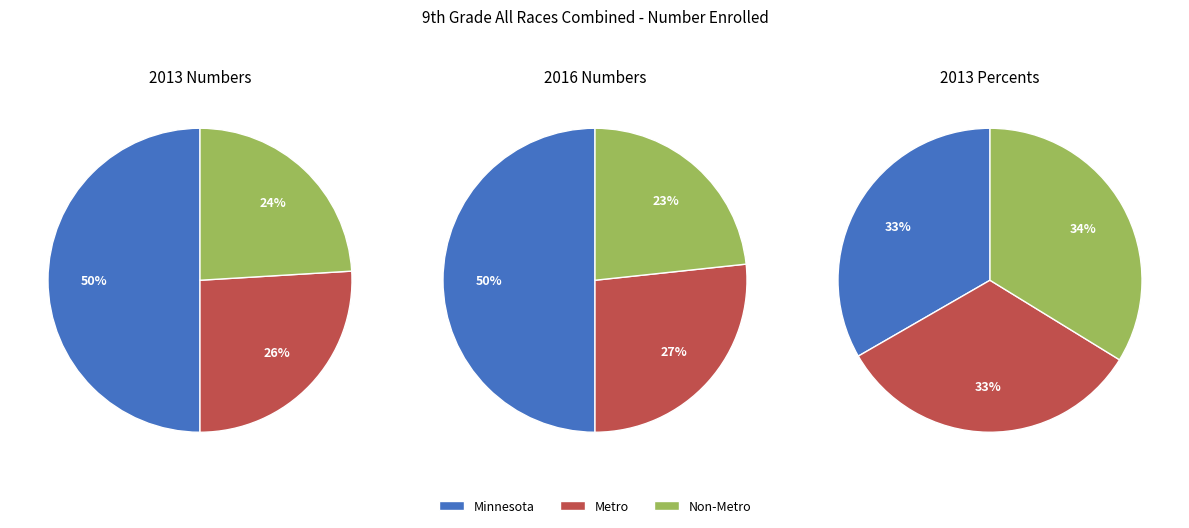

Is there any slice that represents more than half of the pie?

No